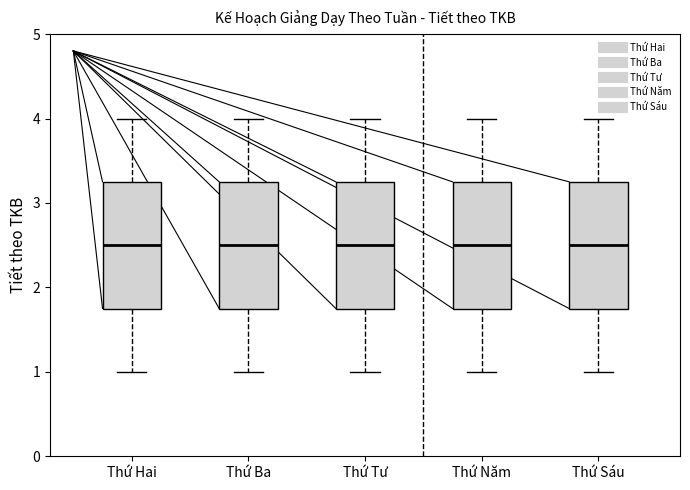

Reading left to right, read every box against the y-axis: the position of its median line, the range the box covers, and the ends of its whiskers. The values are not printed on the chart, so give them approximately, as read against the axis.

Thứ Hai: median 2.5, box 1.8 to 3.3, whiskers 1.0 to 4.0
Thứ Ba: median 2.5, box 1.8 to 3.3, whiskers 1.0 to 4.0
Thứ Tư: median 2.5, box 1.8 to 3.3, whiskers 1.0 to 4.0
Thứ Năm: median 2.5, box 1.8 to 3.3, whiskers 1.0 to 4.0
Thứ Sáu: median 2.5, box 1.8 to 3.3, whiskers 1.0 to 4.0